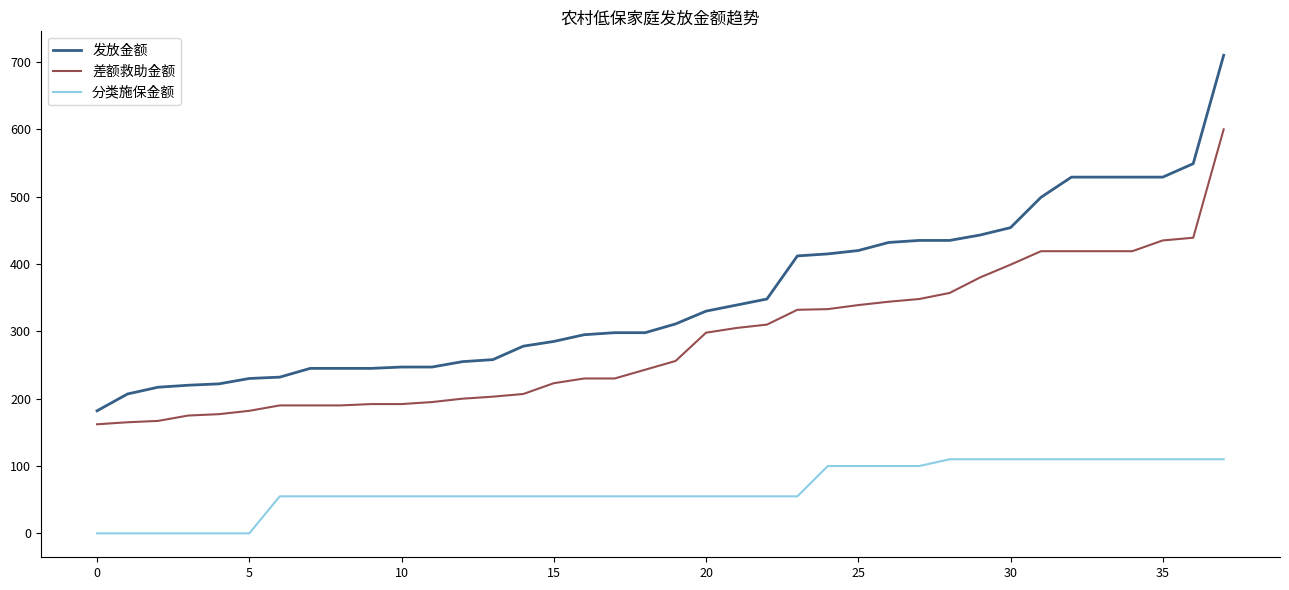

What is the lowest value of the 差额救助金额 series?

162